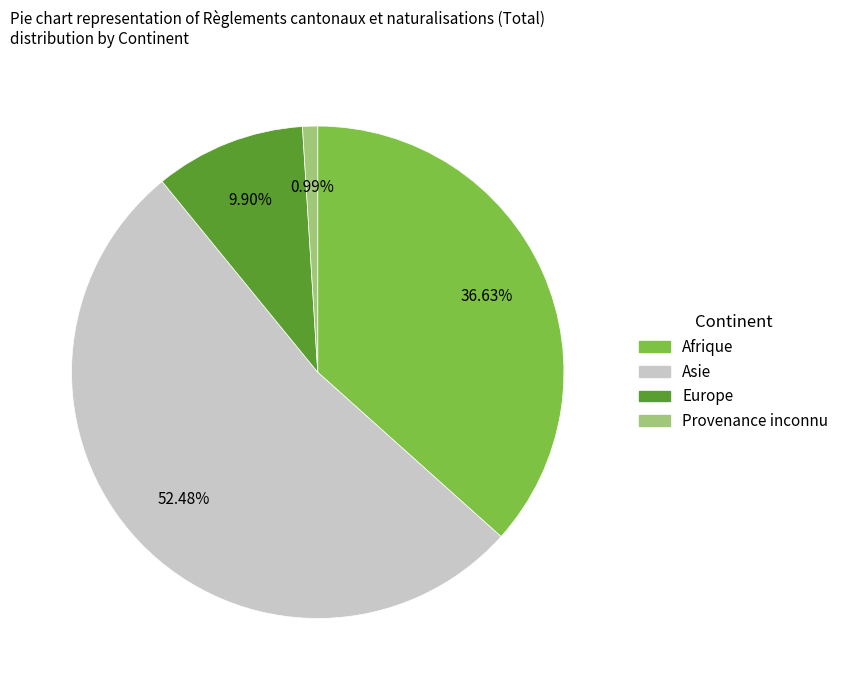

Does any single category account for the majority?

Yes